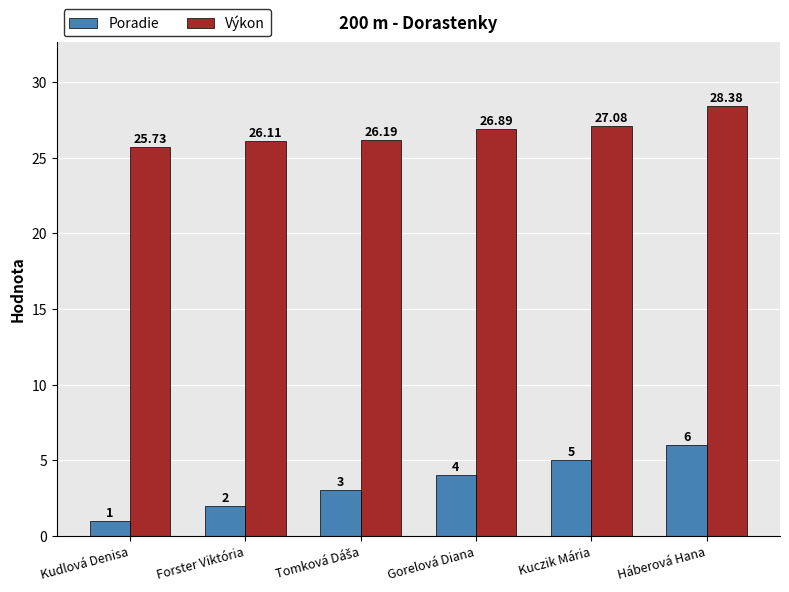

How many data points does each series have?

6